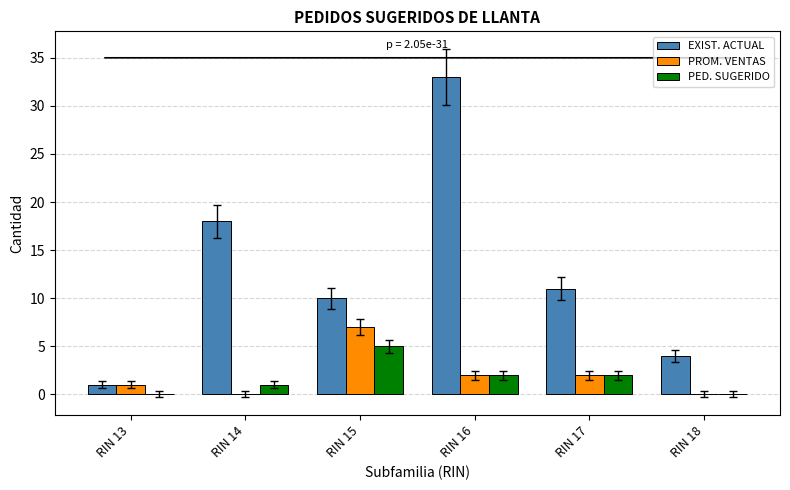

At which label is EXIST. ACTUAL closest to 17?

RIN 14